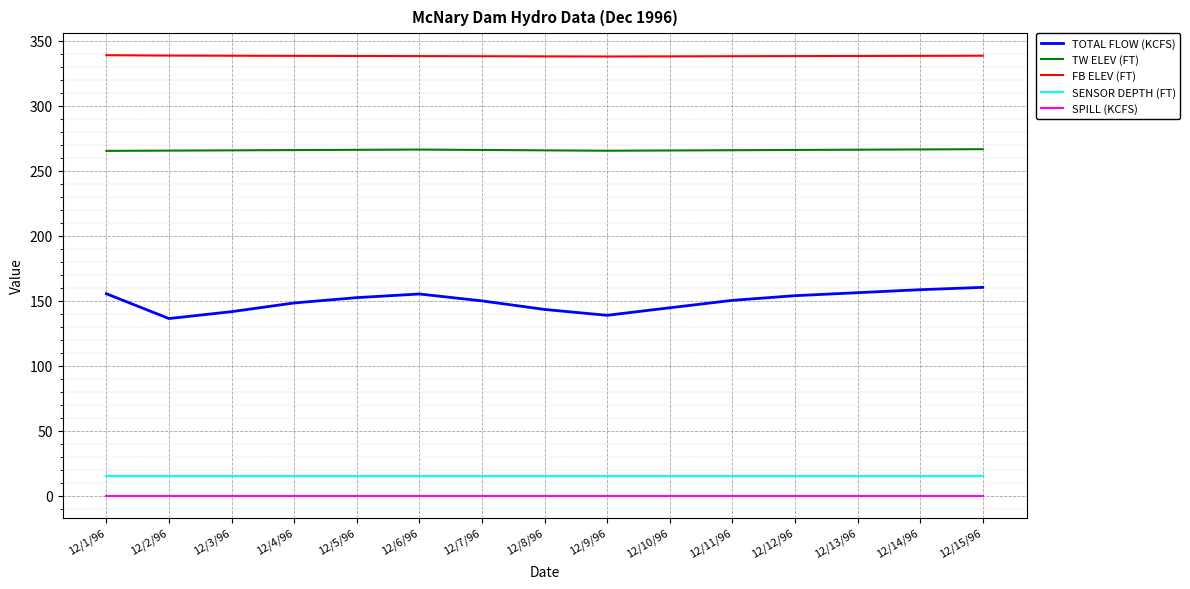

What is the sum of all FB ELEV (FT) values?

5072.9